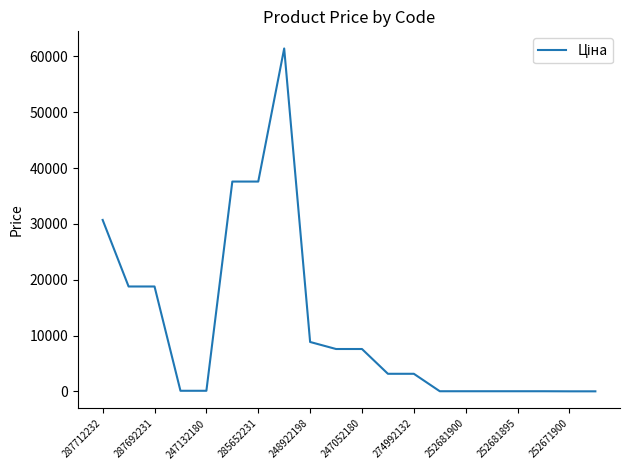

What is the maximum value shown in the chart?

61434.3